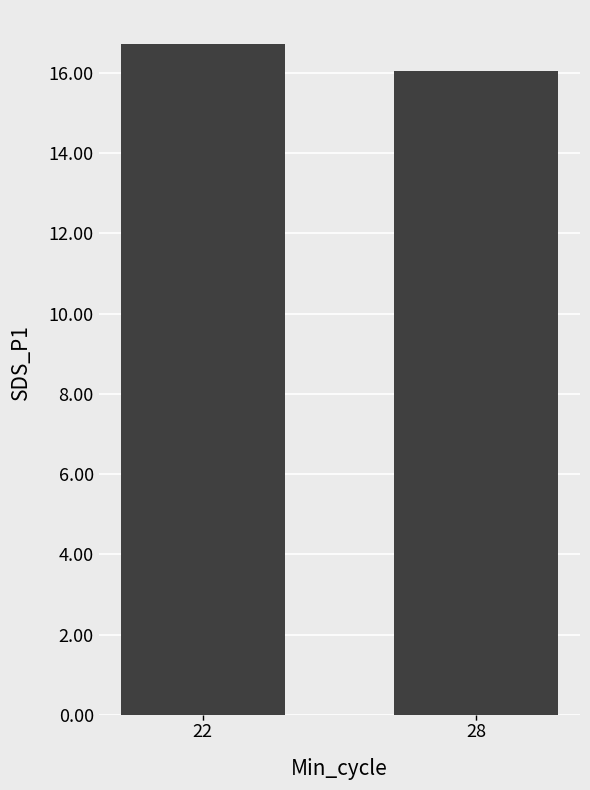

Rank the categories by value from lowest to highest.

28, 22